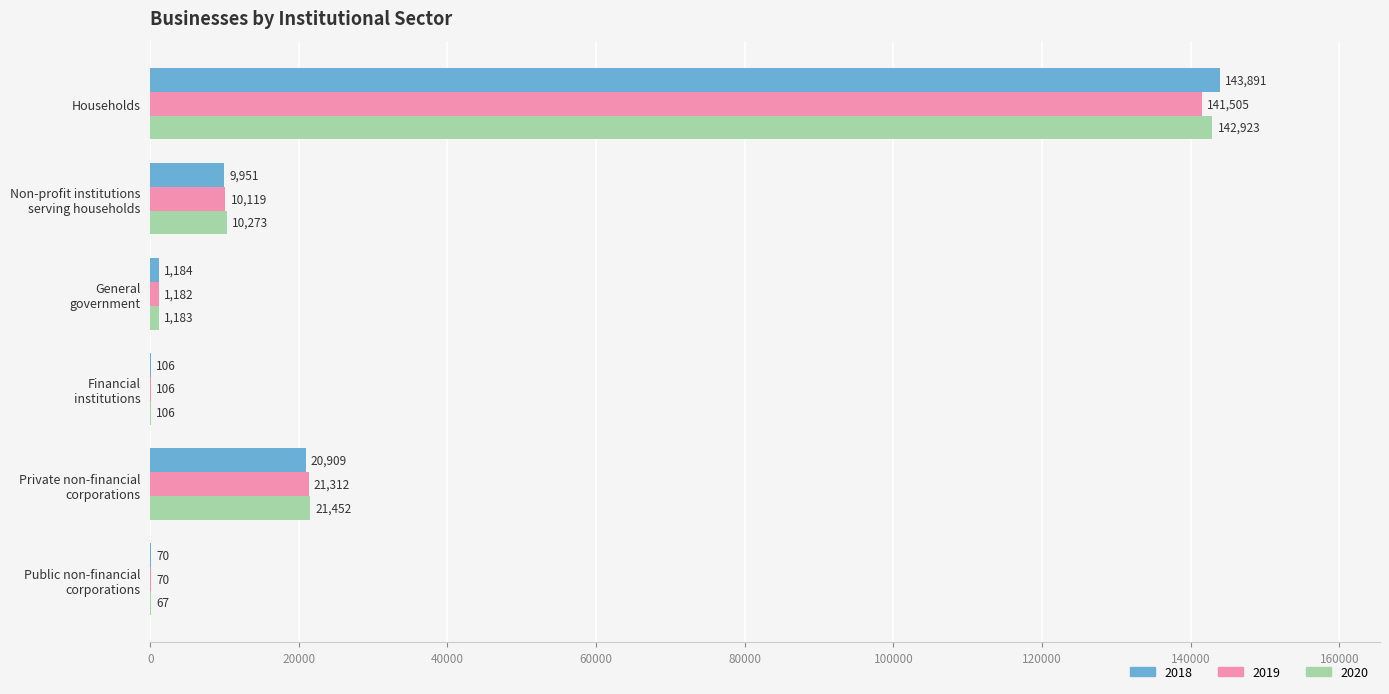

What is the maximum value for 2020?

142923